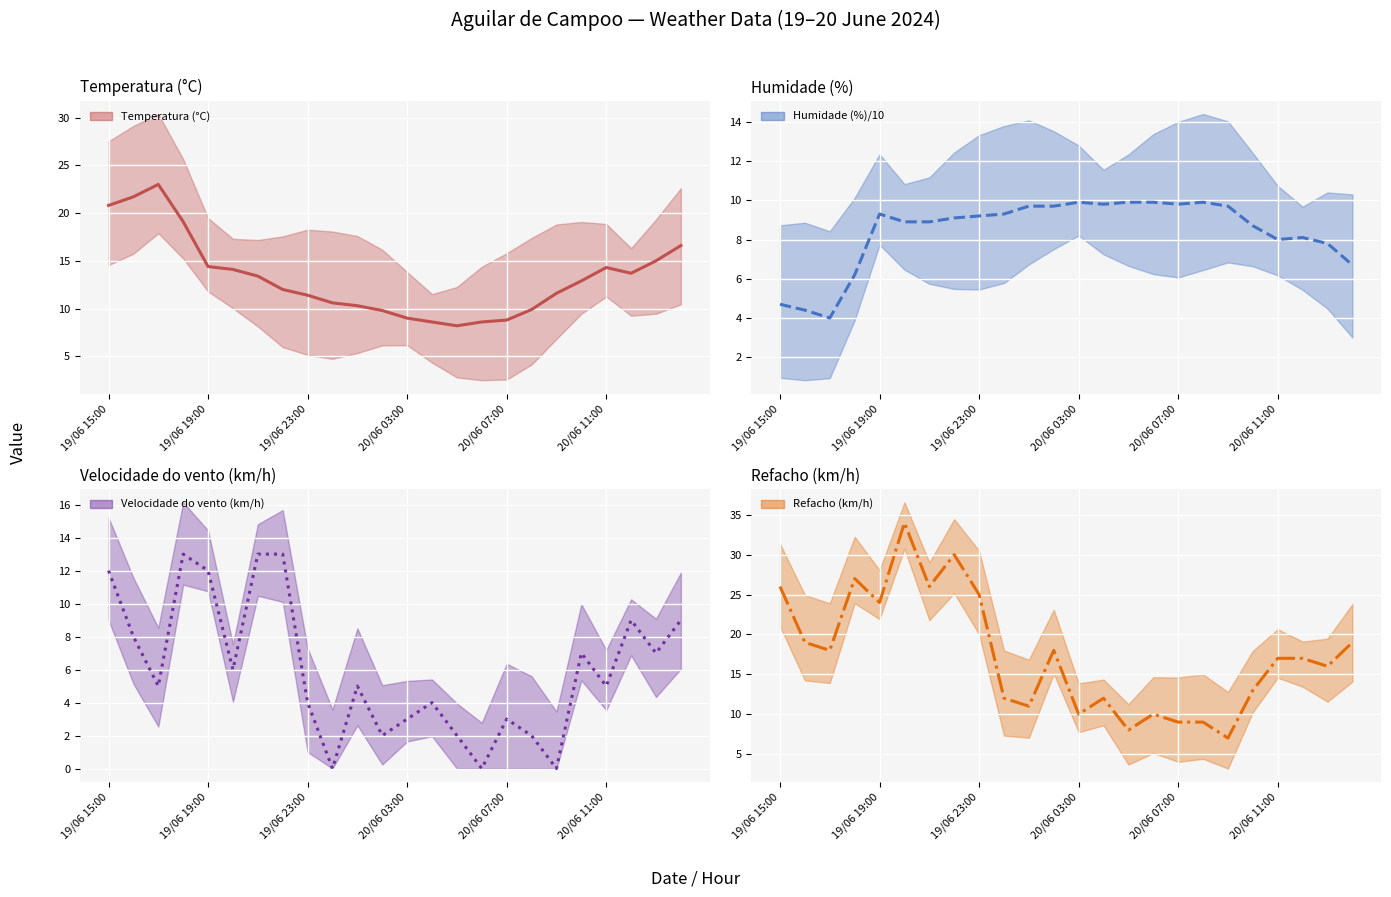

What is the sum of the Refacho (km/h) values at 20/06 04:00 and 19/06 16:00?

31.0